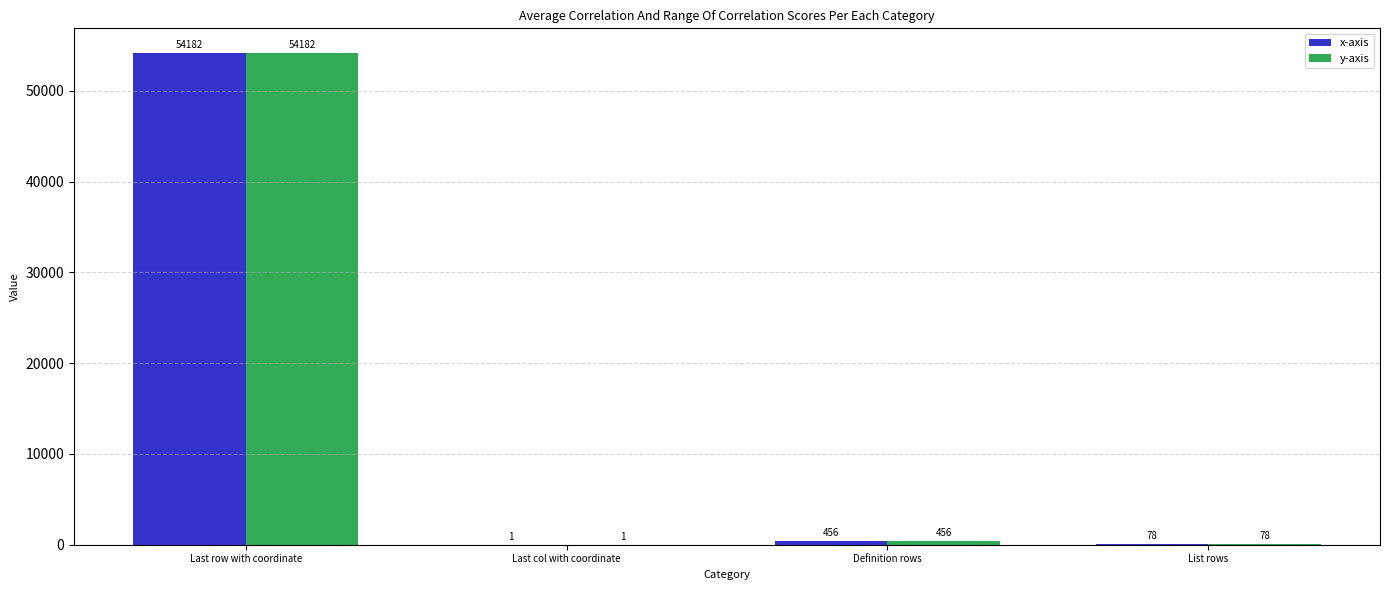

Reading right to left, extract all data points from this chart.

x-axis: List rows=78	Definition rows=456	Last col with coordinate=1	Last row with coordinate=54182
y-axis: List rows=78	Definition rows=456	Last col with coordinate=1	Last row with coordinate=54182